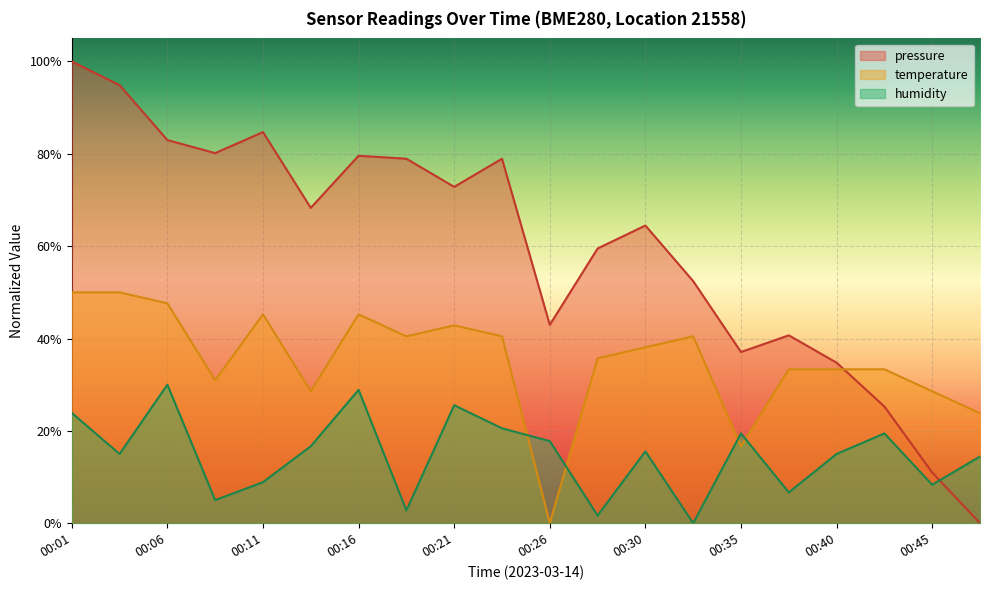

True or false: pressure and temperature intersect in this chart.

True